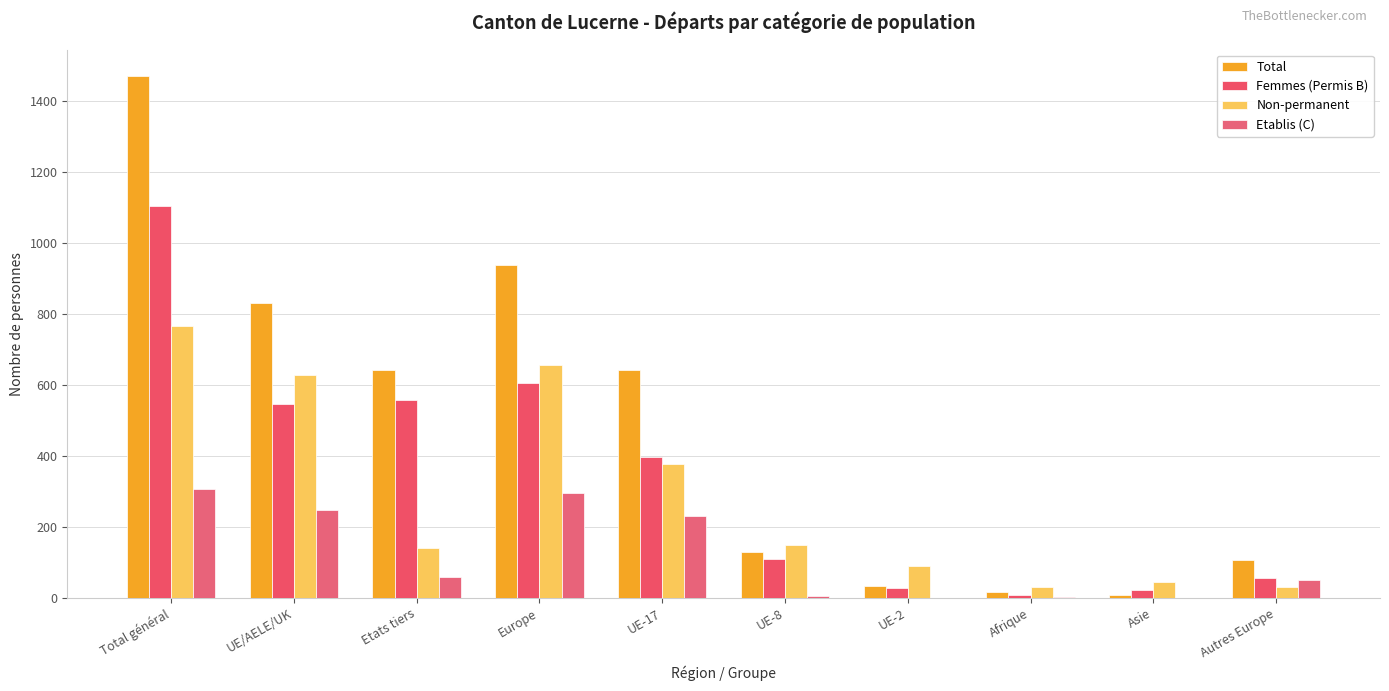

At which label does Non-permanent reach its peak?

Total général